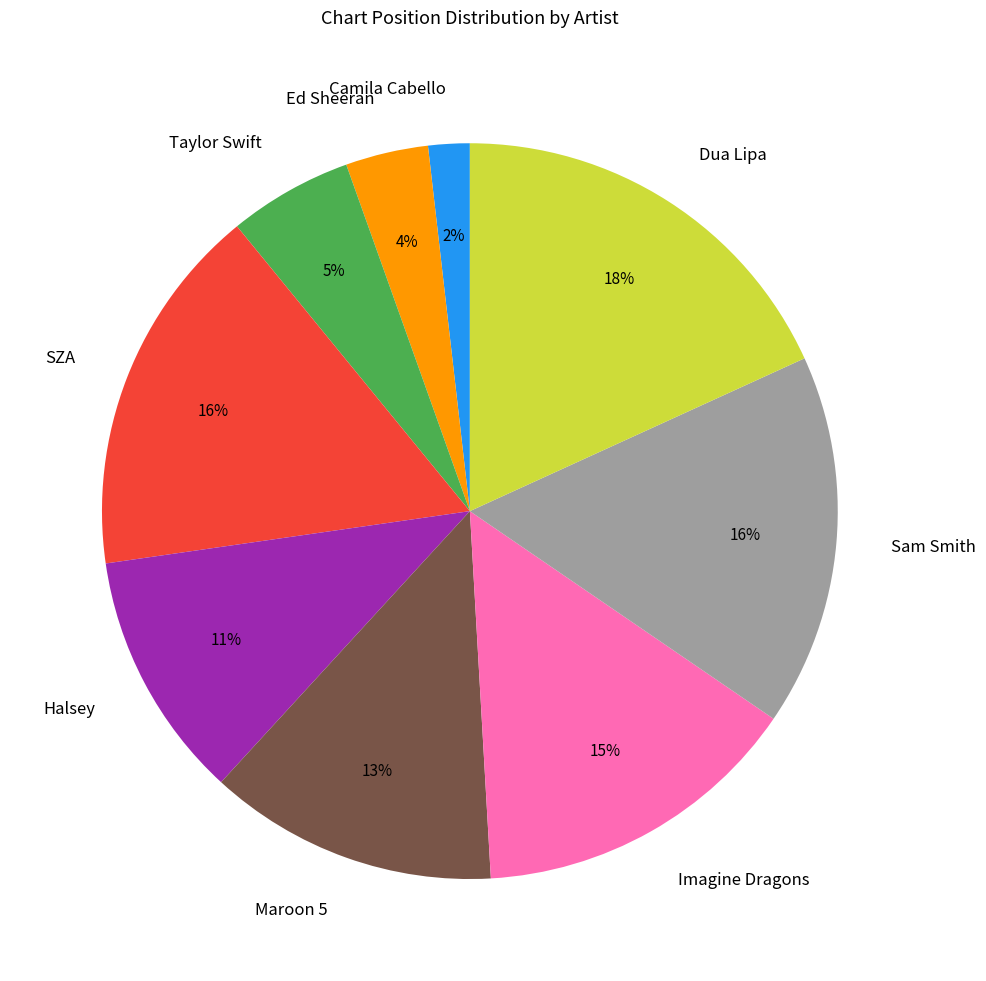

Between Camila Cabello and Dua Lipa, which is larger?

Dua Lipa